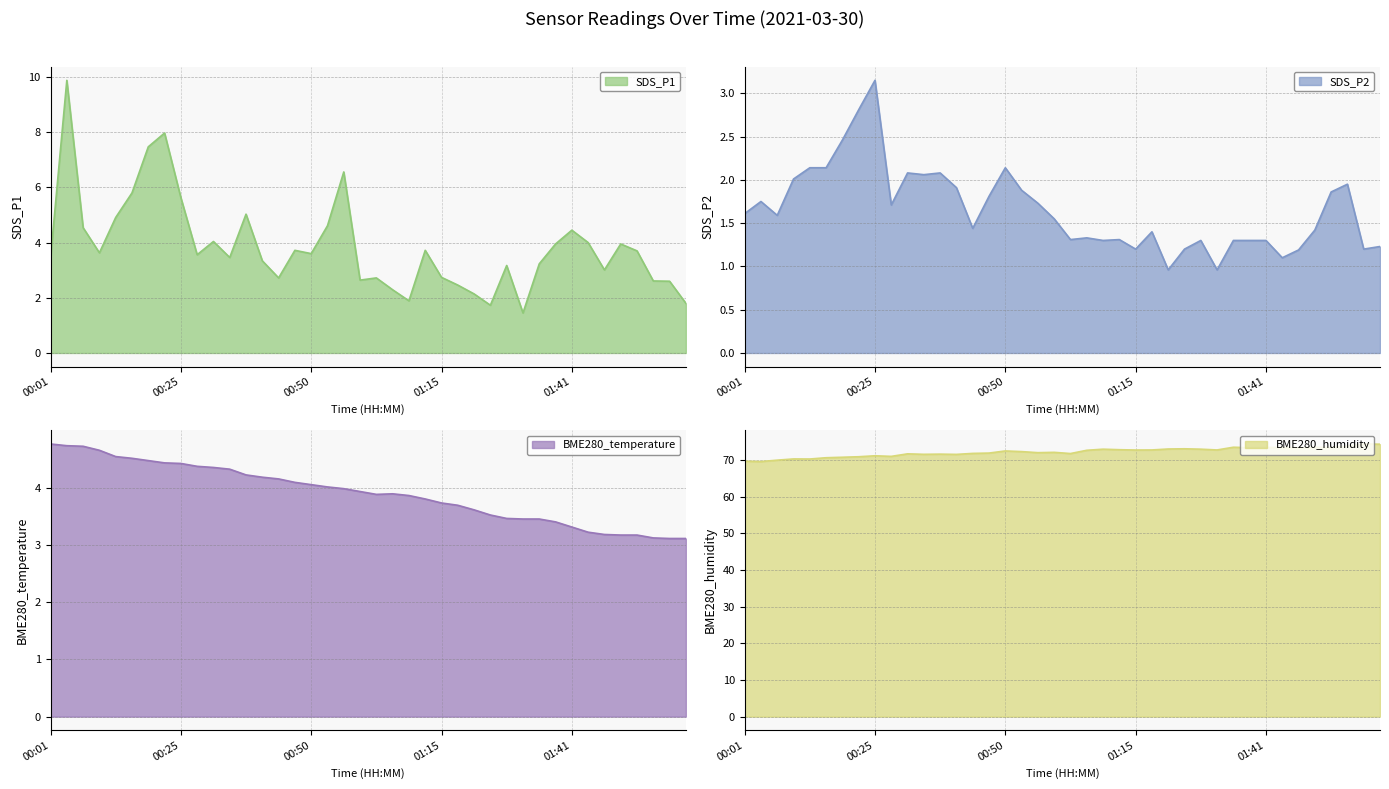

Reading left to right, what are all the values shown in this chart?

SDS_P1: 00:01=3.4	00:04=9.9	00:07=4.5	00:10=3.6	00:13=4.9	00:16=5.8	00:19=7.5	00:22=8.0	00:25=5.6	00:28=3.6	00:31=4.0	00:34=3.5	00:37=5.0	00:41=3.3	00:44=2.7	00:47=3.7	00:50=3.6	00:53=4.6	00:56=6.6	00:59=2.6	01:02=2.7	01:05=2.3	01:09=1.9	01:12=3.7	01:15=2.7	01:18=2.5	01:22=2.1	01:25=1.7	01:28=3.2	01:31=1.4	01:34=3.2	01:38=4.0	01:41=4.5	01:44=4.0	01:47=3.0	01:50=4.0	01:53=3.7	01:56=2.6	01:59=2.6	02:02=1.8
SDS_P2: 00:01=1.6	00:04=1.8	00:07=1.6	00:10=2.0	00:13=2.1	00:16=2.1	00:19=2.5	00:22=2.8	00:25=3.1	00:28=1.7	00:31=2.1	00:34=2.1	00:37=2.1	00:41=1.9	00:44=1.4	00:47=1.8	00:50=2.1	00:53=1.9	00:56=1.7	00:59=1.6	01:02=1.3	01:05=1.3	01:09=1.3	01:12=1.3	01:15=1.2	01:18=1.4	01:22=1.0	01:25=1.2	01:28=1.3	01:31=1.0	01:34=1.3	01:38=1.3	01:41=1.3	01:44=1.1	01:47=1.2	01:50=1.4	01:53=1.9	01:56=1.9	01:59=1.2	02:02=1.2
BME280_temperature: 00:01=4.8	00:04=4.7	00:07=4.7	00:10=4.7	00:13=4.5	00:16=4.5	00:19=4.5	00:22=4.4	00:25=4.4	00:28=4.4	00:31=4.3	00:34=4.3	00:37=4.2	00:41=4.2	00:44=4.2	00:47=4.1	00:50=4.0	00:53=4.0	00:56=4.0	00:59=3.9	01:02=3.9	01:05=3.9	01:09=3.9	01:12=3.8	01:15=3.7	01:18=3.7	01:22=3.6	01:25=3.5	01:28=3.5	01:31=3.5	01:34=3.5	01:38=3.4	01:41=3.3	01:44=3.2	01:47=3.2	01:50=3.2	01:53=3.2	01:56=3.1	01:59=3.1	02:02=3.1
BME280_humidity: 00:01=69.6	00:04=69.5	00:07=69.9	00:10=70.2	00:13=70.2	00:16=70.6	00:19=70.7	00:22=70.8	00:25=71.1	00:28=71.0	00:31=71.6	00:34=71.5	00:37=71.6	00:41=71.5	00:44=71.8	00:47=71.8	00:50=72.4	00:53=72.2	00:56=72.0	00:59=72.0	01:02=71.7	01:05=72.6	01:09=72.9	01:12=72.8	01:15=72.7	01:18=72.7	01:22=73.0	01:25=73.0	01:28=72.9	01:31=72.7	01:34=73.4	01:38=73.3	01:41=73.4	01:44=73.4	01:47=73.3	01:50=73.4	01:53=73.3	01:56=73.8	01:59=74.3	02:02=74.3